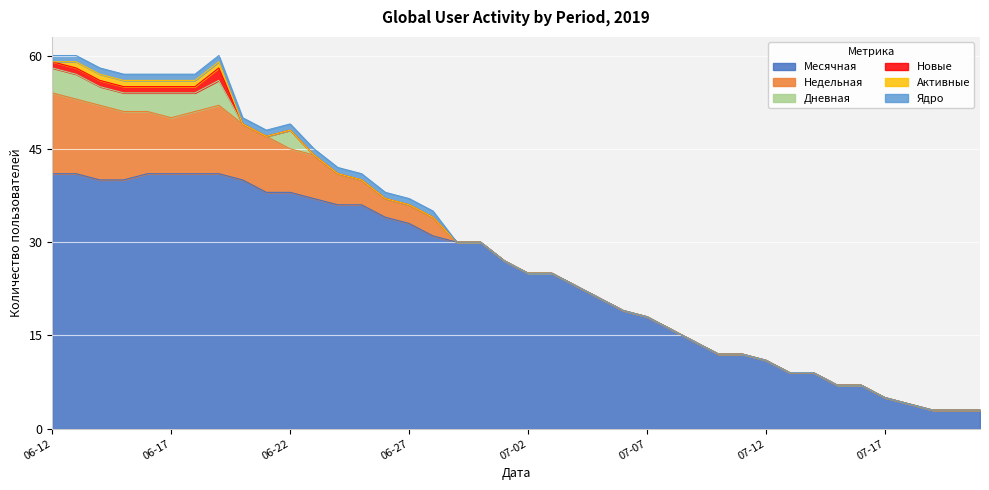

Does the chart display data point markers on the line(s)?

No